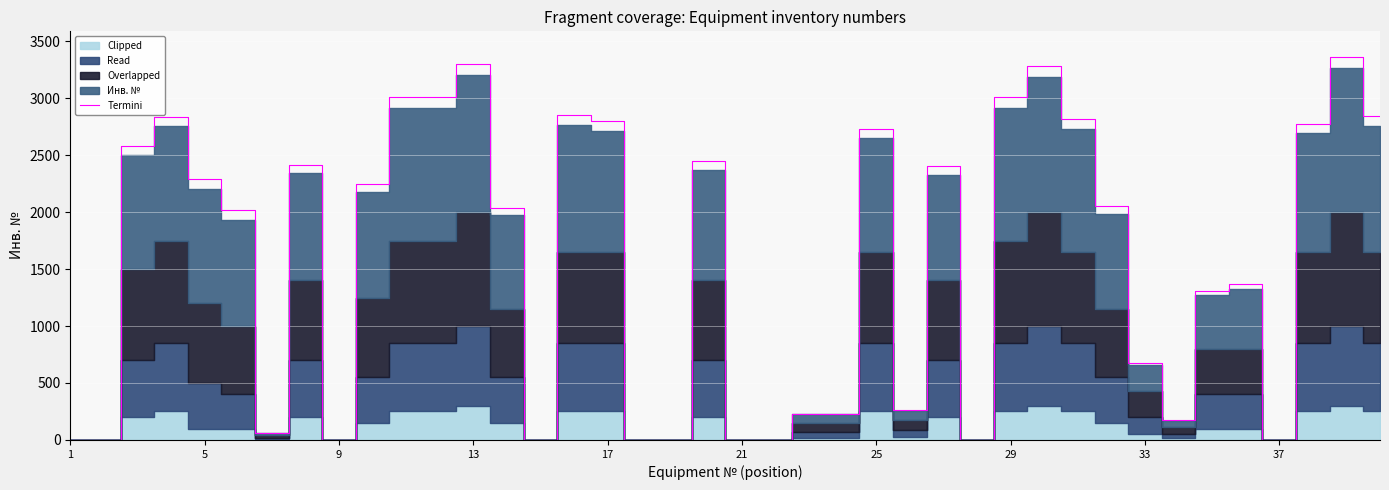

At which category does the chart reach its minimum across all series?

1